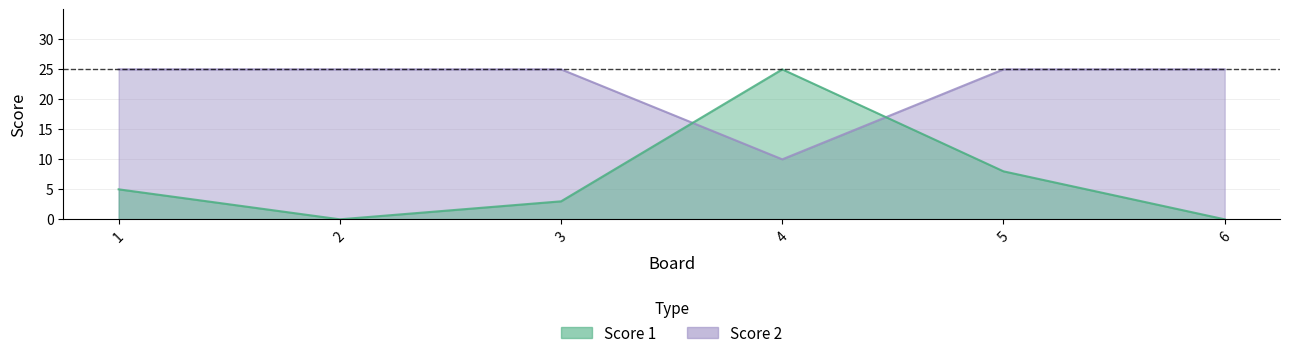

List the series in order of their overall mean, lowest first.

Score 1, Score 2